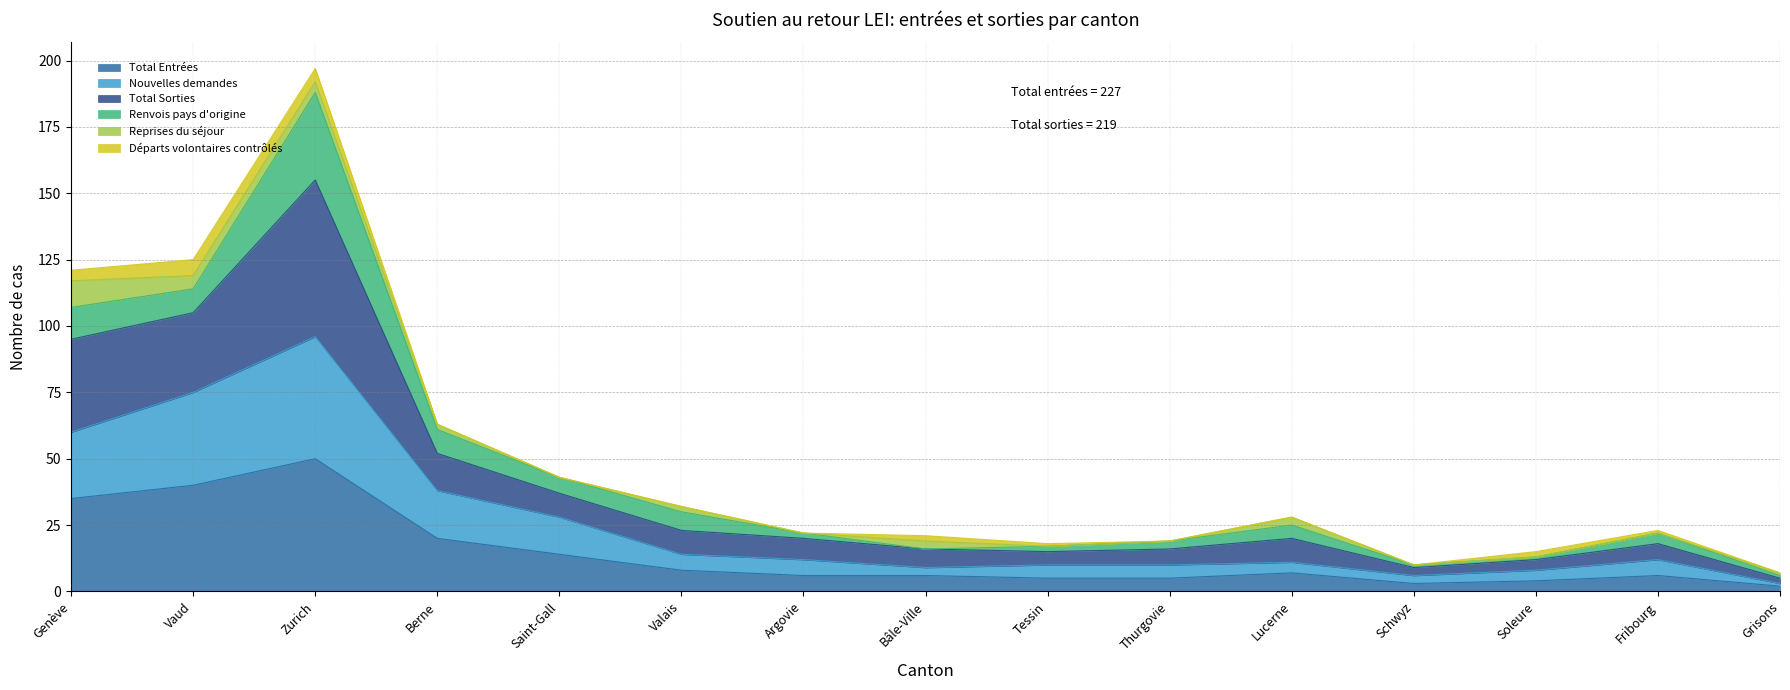

Rank the categories by Nouvelles demandes value from lowest to highest.

Grisons, Schwyz, Soleure, Bâle-Ville, Tessin, Thurgovie, Lucerne, Argovie, Fribourg, Valais, Saint-Gall, Berne, Genève, Vaud, Zurich